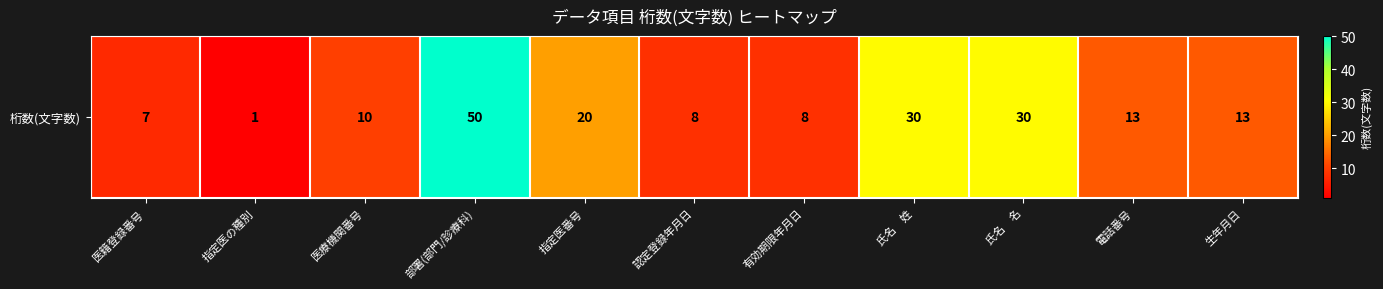

List the labels in order of value, smallest first.

指定医の種別, 医籍登録番号, 認定登録年月日, 有効期限年月日, 医療機関番号, 電話番号, 生年月日, 指定医番号, 氏名　姓, 氏名　名, 部署(部門/診療科)